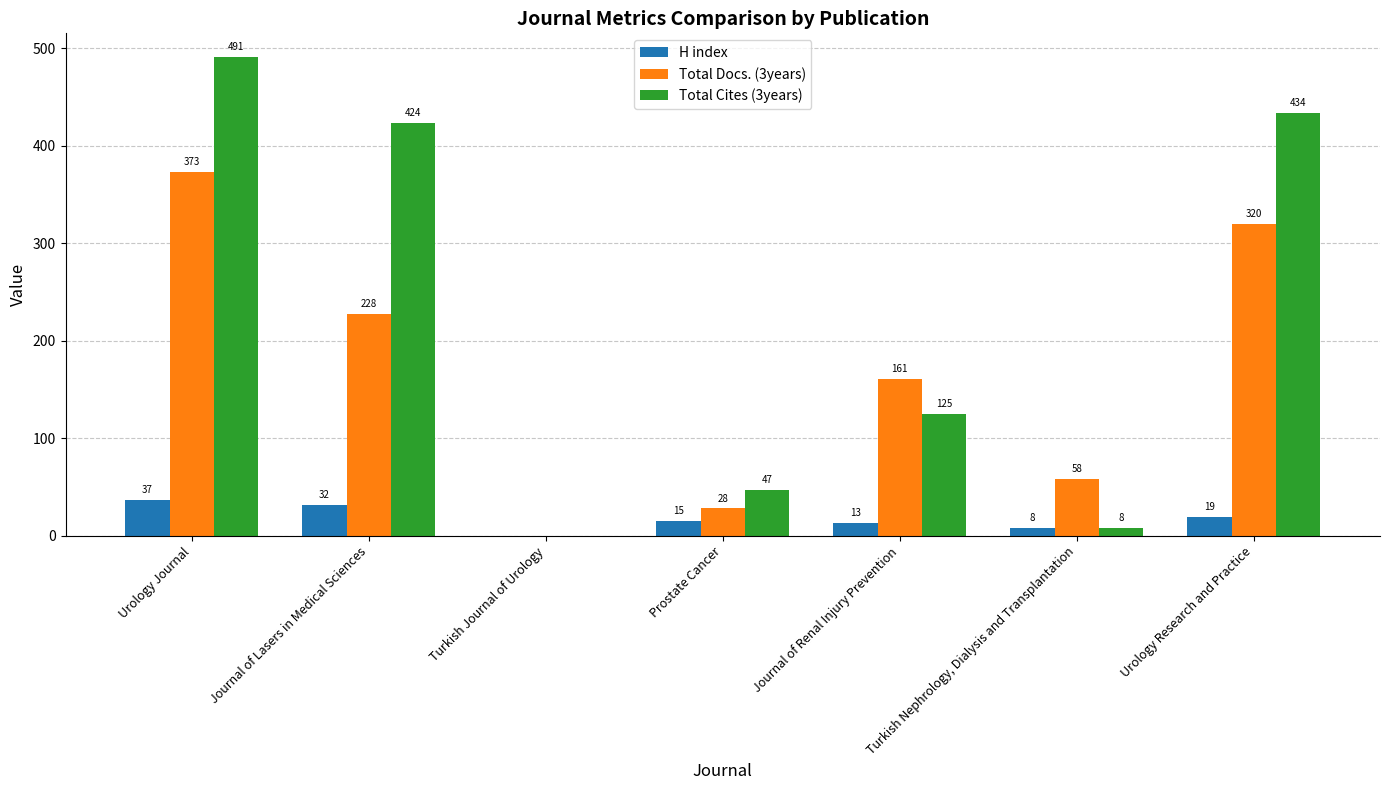

At which category is the sum across all series the highest?

Urology Journal